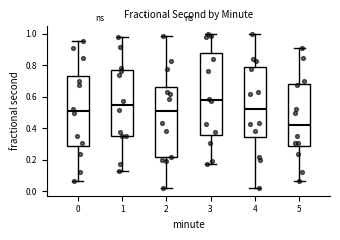

Where does the lower whisker of the box at x = 3 end on the y-axis? The values are not printed on the chart, so give them approximately, as read against the axis.

0.18